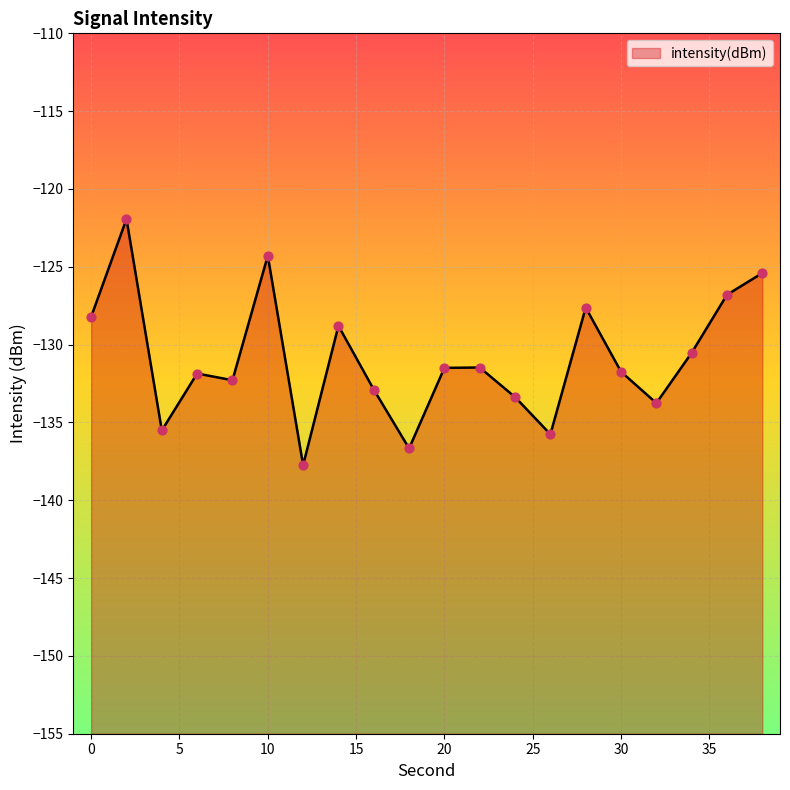

Which has a higher value, 14 or 6?

14